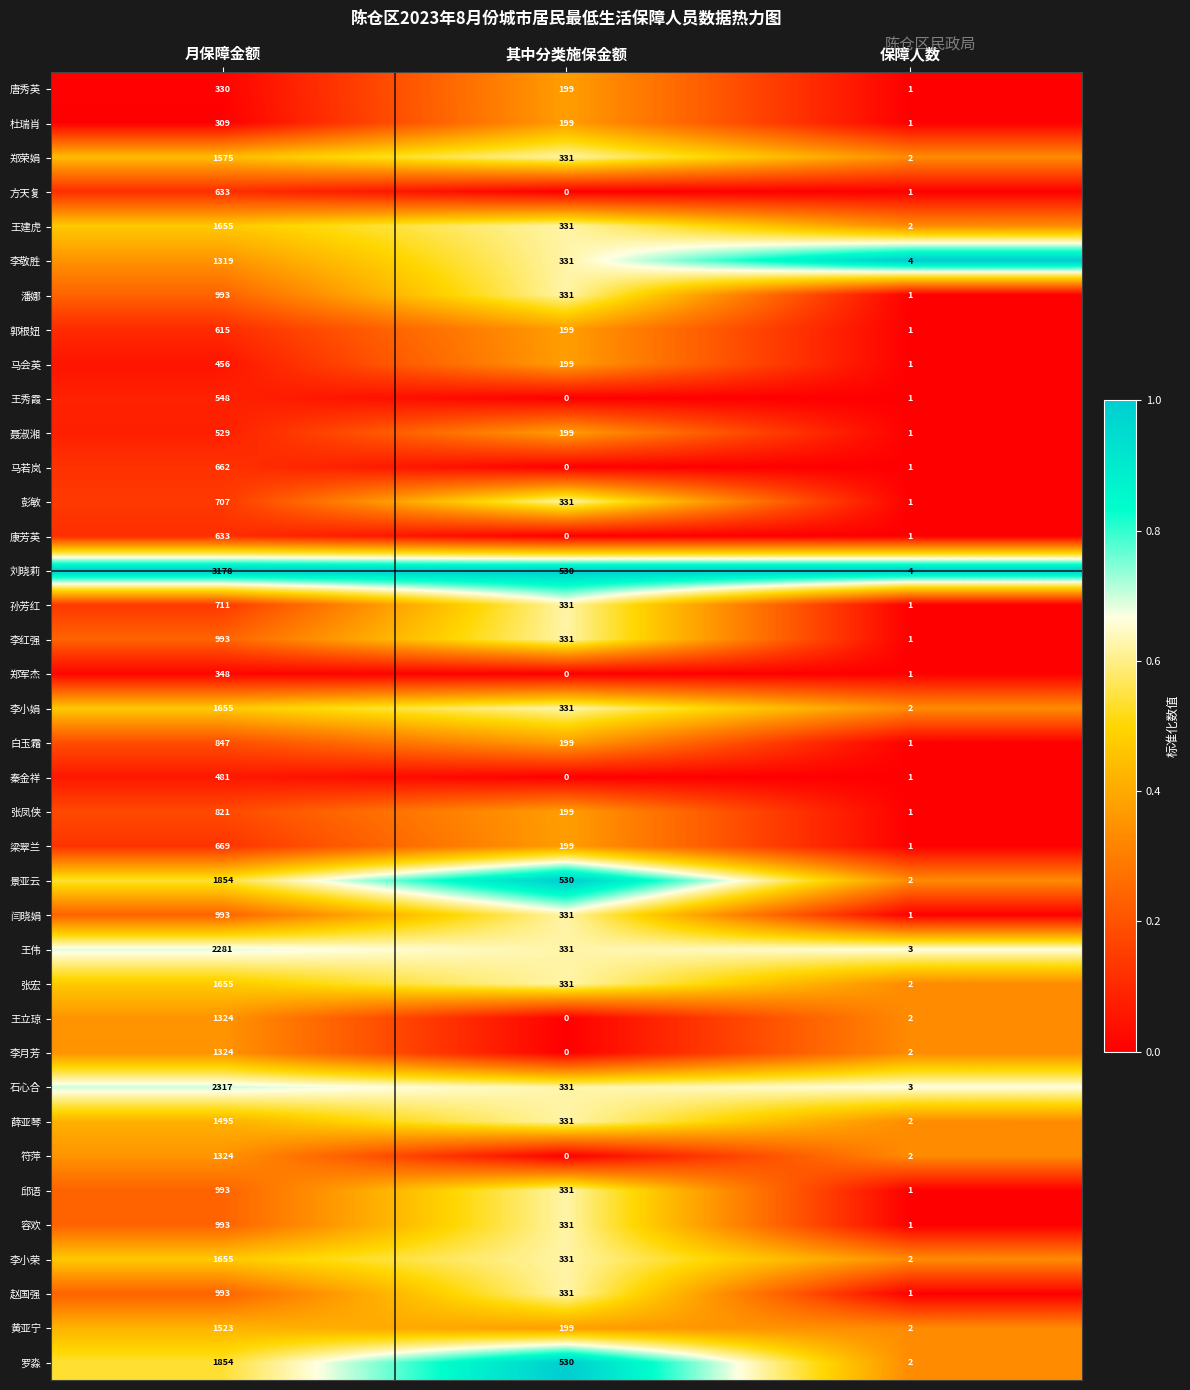

What is the sum of the 郭根妞 values at 月保障金额 and 保障人数?

616